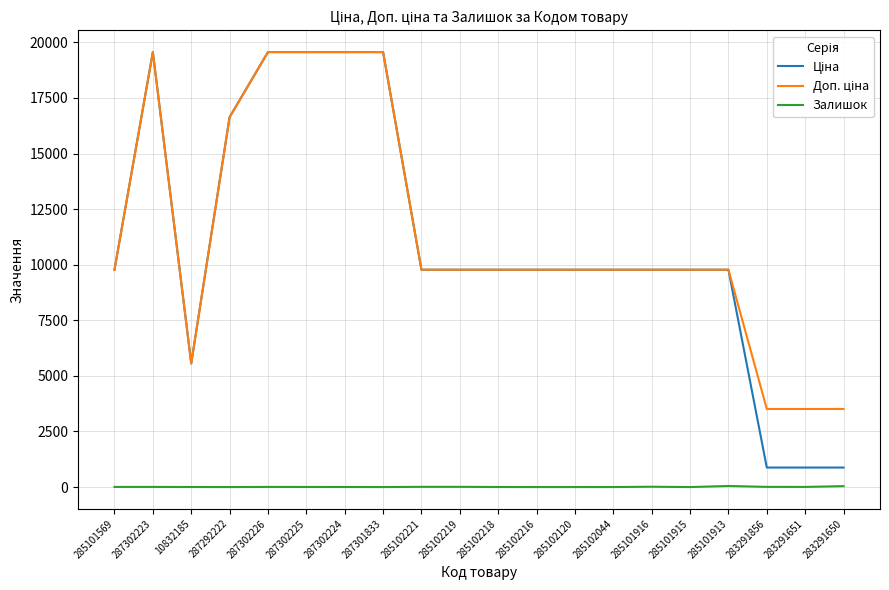

What is the total value across all series at 287301833?

39129.8